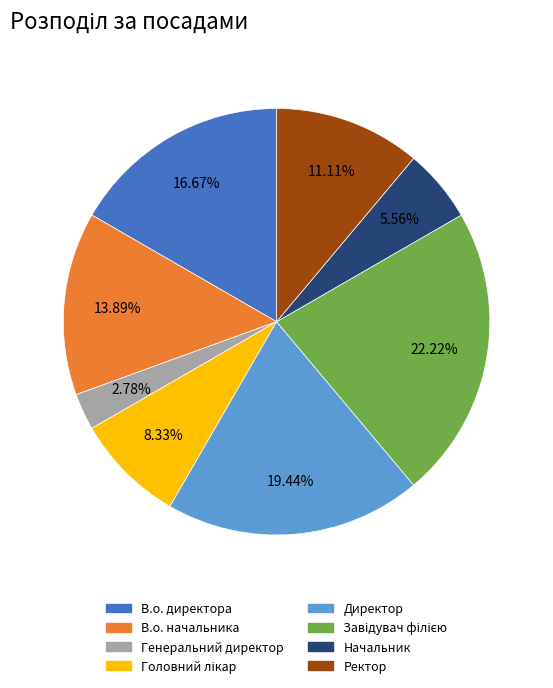

Which category has the smallest portion of the pie?

Генеральний директор